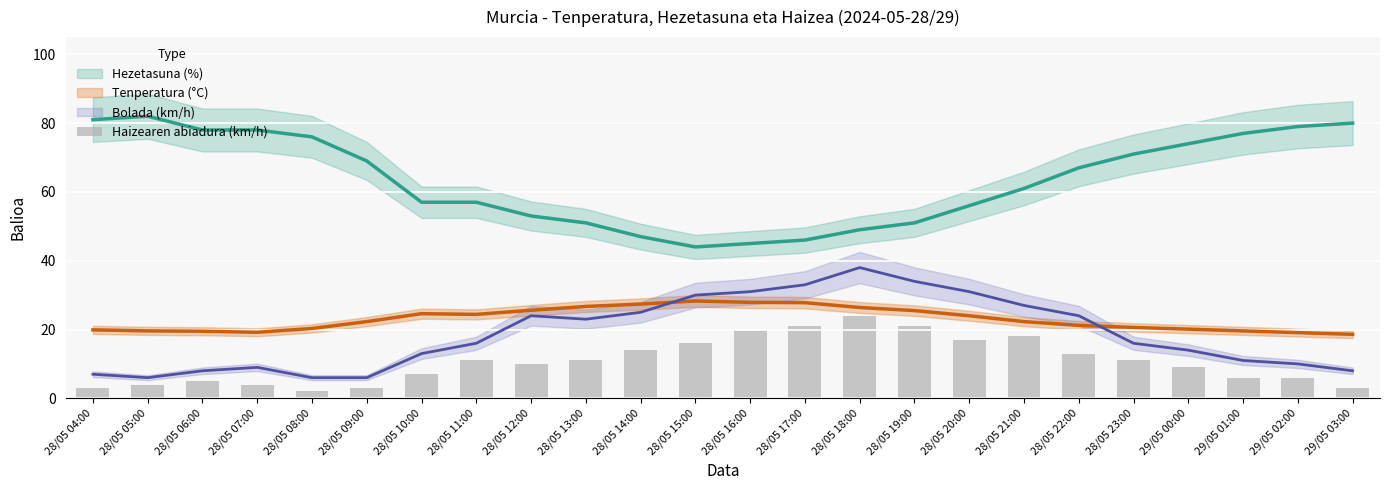

List the labels in order of value, largest first.

28/05 18:00, 28/05 17:00, 28/05 19:00, 28/05 16:00, 28/05 21:00, 28/05 20:00, 28/05 15:00, 28/05 14:00, 28/05 22:00, 28/05 11:00, 28/05 13:00, 28/05 23:00, 28/05 12:00, 29/05 00:00, 28/05 10:00, 29/05 01:00, 29/05 02:00, 28/05 06:00, 28/05 05:00, 28/05 07:00, 28/05 04:00, 28/05 09:00, 29/05 03:00, 28/05 08:00